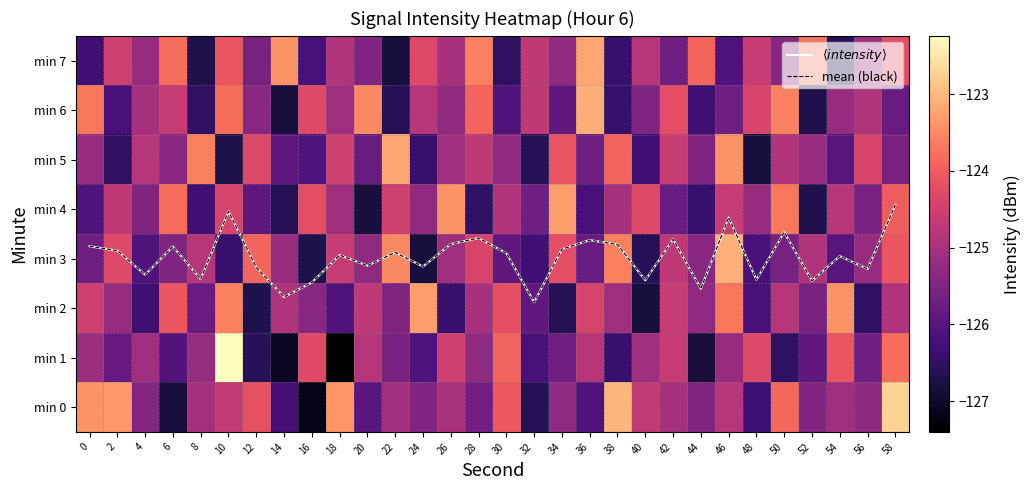

Where does the min 1 series first go above -125?

10